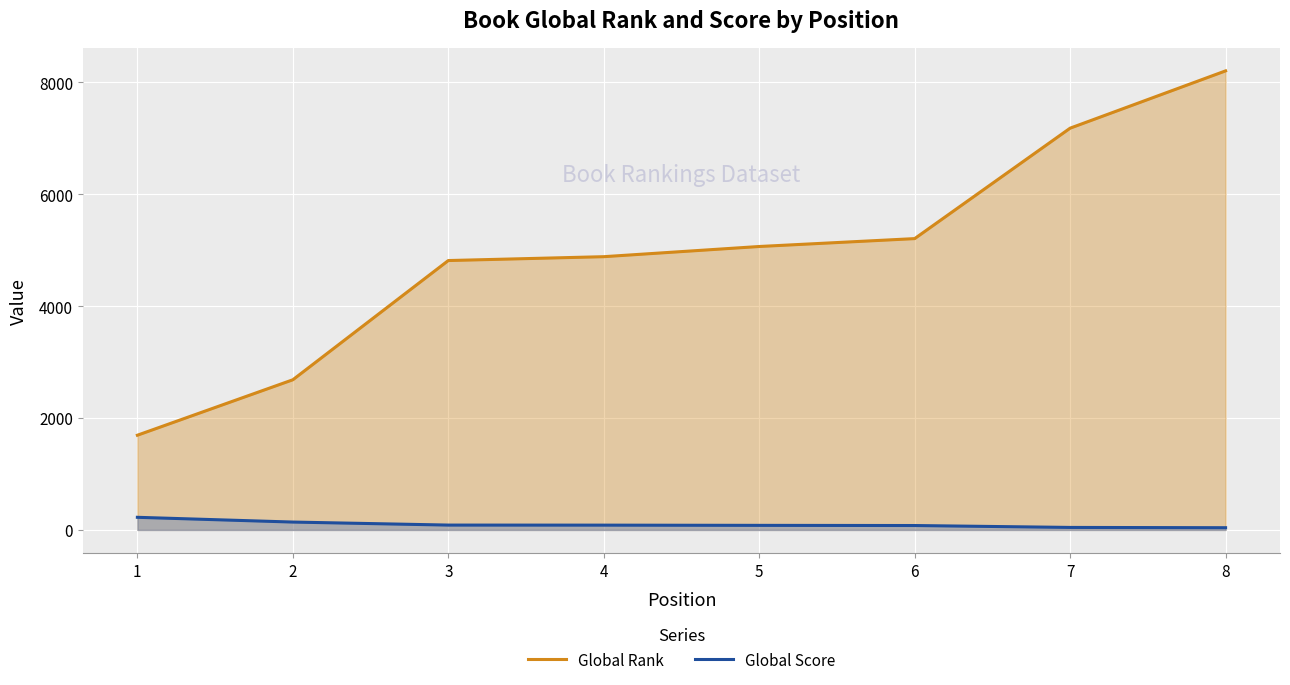

True or false: Global Rank and Global Score intersect in this chart.

False